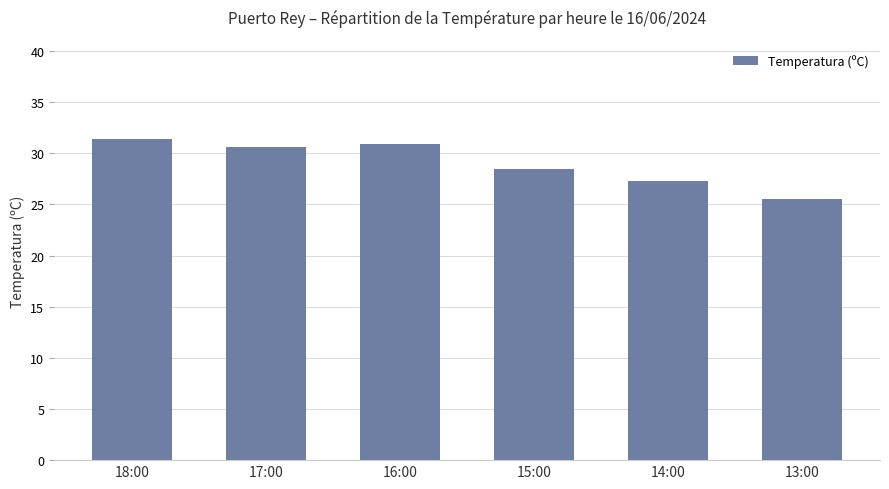

What is the approximate value at 18:00?

31.4